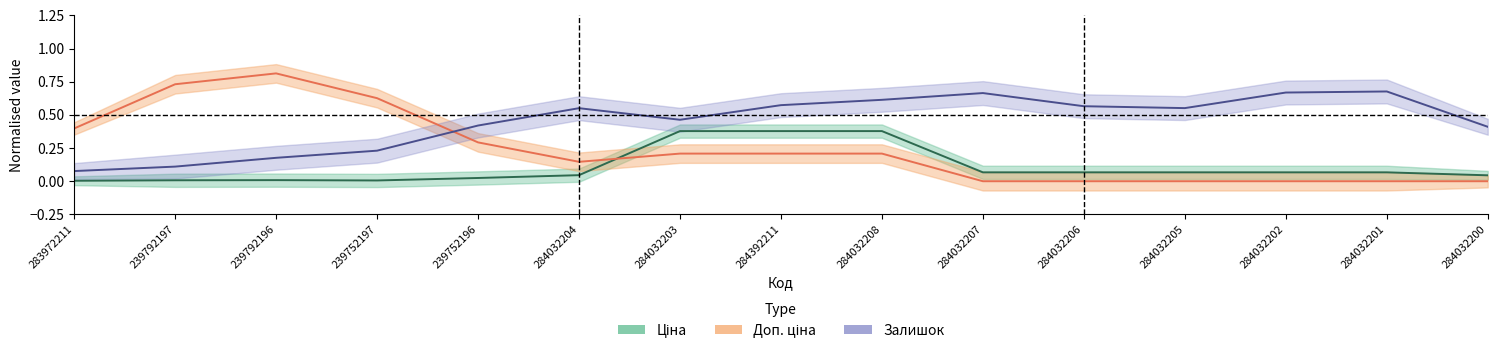

True or false: Ціна has more than 1 points higher than both neighbors.

True